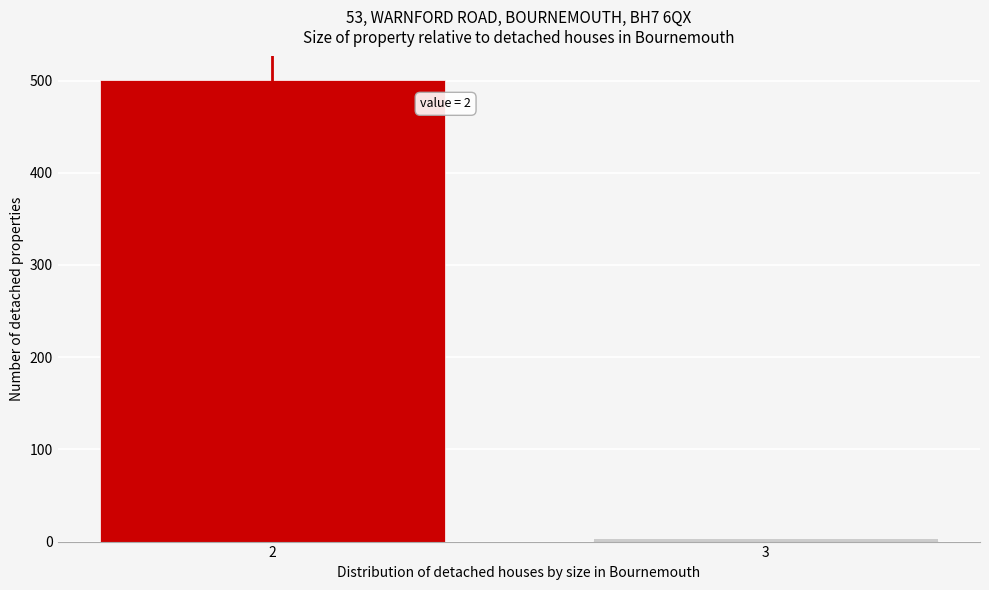

Reading right to left, extract all data points from this chart.

4	501